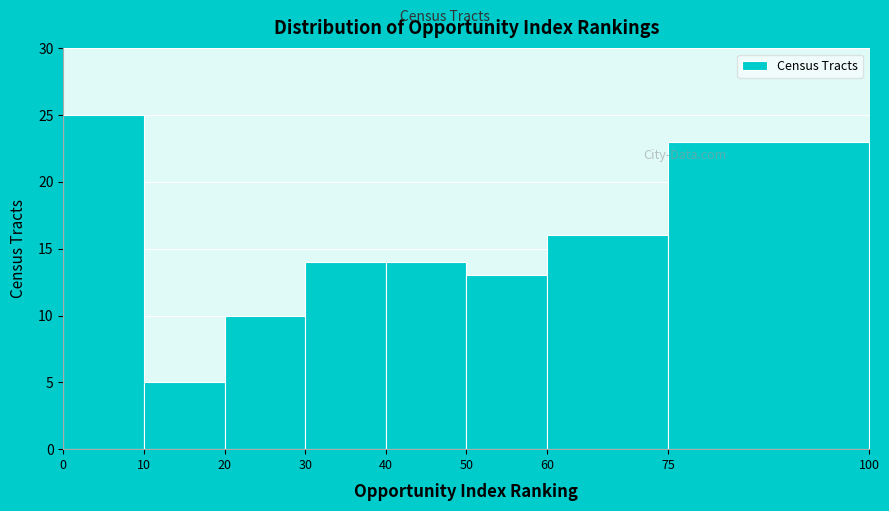

Reading left to right, transcribe this chart: for each bar, give the range it covers on the x-axis and its height. The values are not printed on the chart, so give them approximately, as read against the axis.

0 to 10: 25
10 to 20: 5
20 to 30: 10
30 to 40: 14
40 to 50: 14
50 to 60: 13
60 to 75: 16
75 to 100: 23